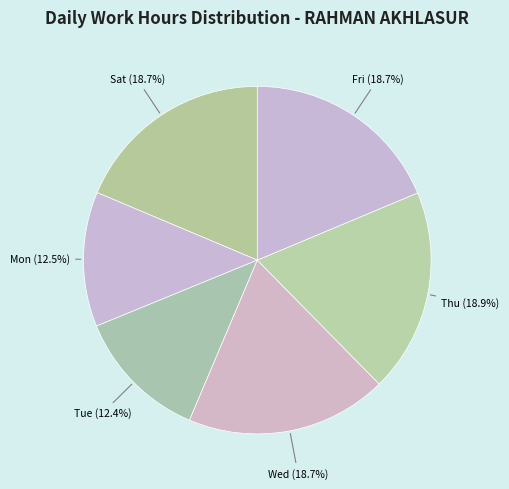

Is the sum of Wed and Thu greater than half?

No